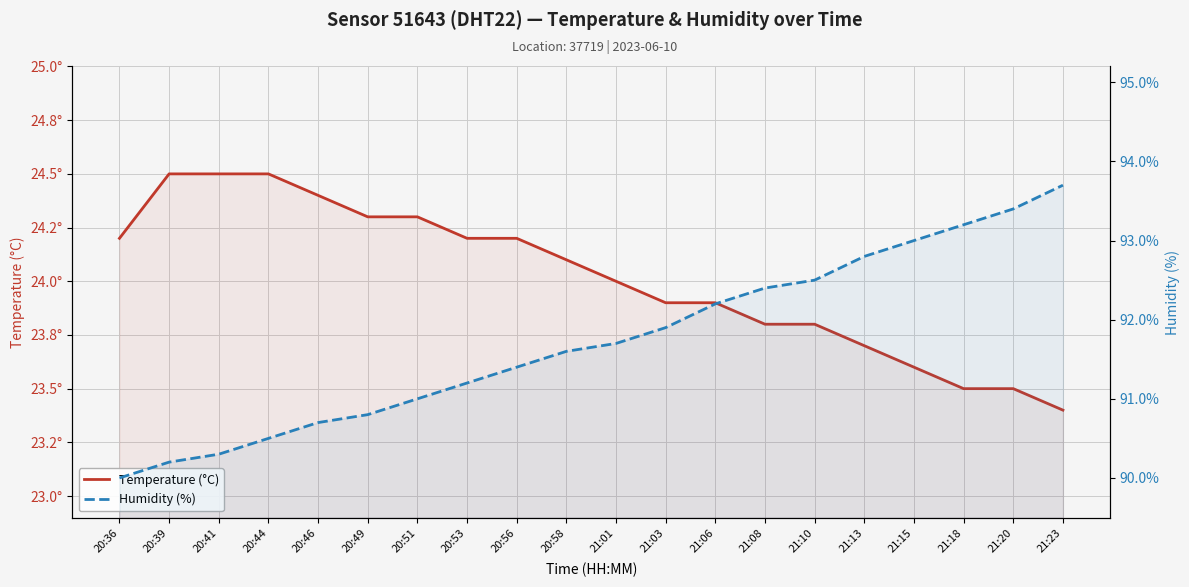

Reading right to left, what are all the values shown in this chart?

Temperature (°C): 23.4	23.5	23.5	23.6	23.7	23.8	23.8	23.9	23.9	24.0	24.1	24.2	24.2	24.3	24.3	24.4	24.5	24.5	24.5	24.2
Humidity (%): 93.7	93.4	93.2	93.0	92.8	92.5	92.4	92.2	91.9	91.7	91.6	91.4	91.2	91.0	90.8	90.7	90.5	90.3	90.2	90.0